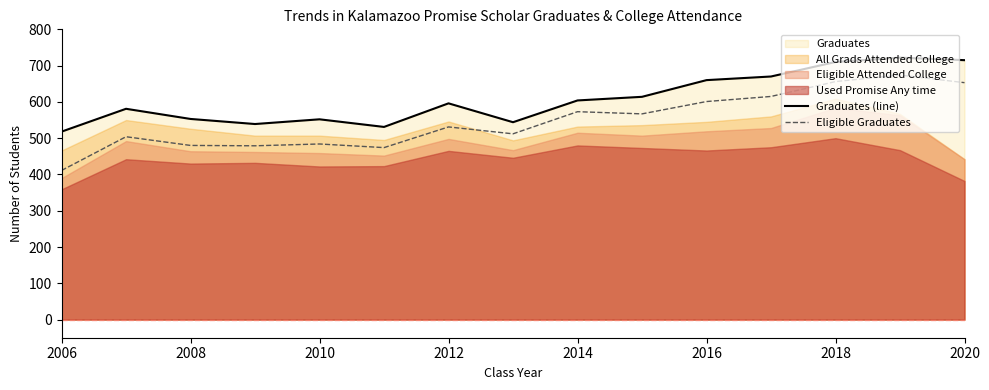

True or false: Eligible Graduates and Graduates (line) cross at least once.

False